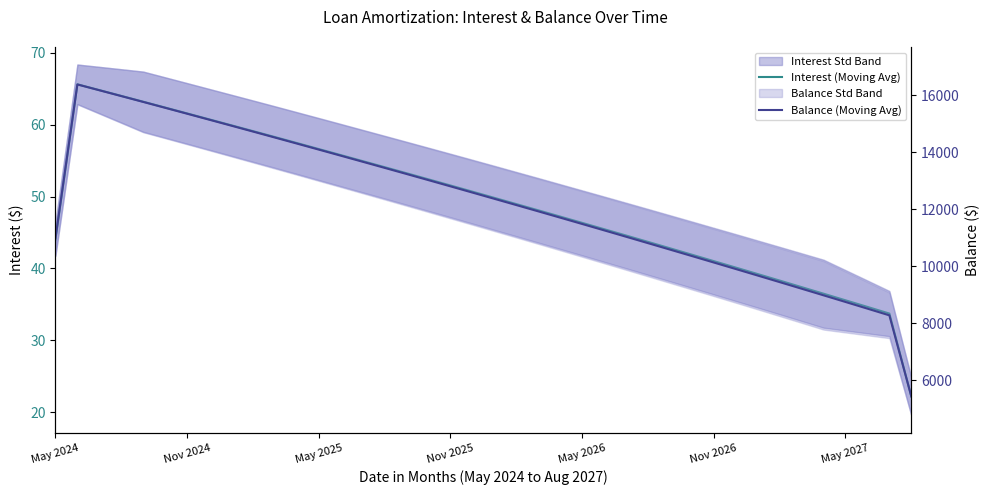

Is it true that Balance (Moving Avg) equals 16142.8 at 35?

False